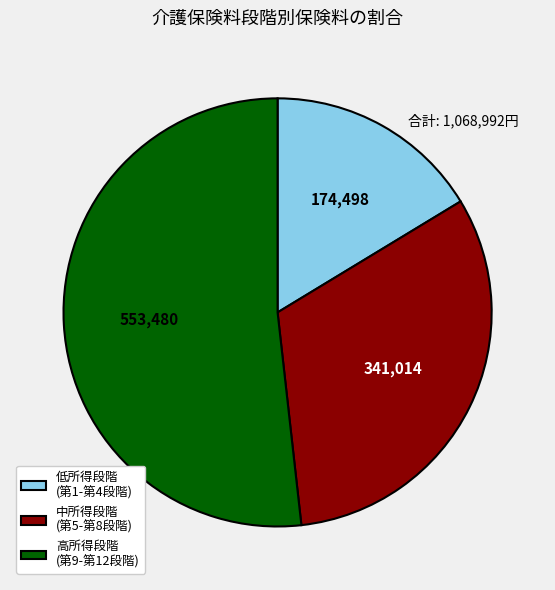

Rank the categories by value from highest to lowest.

高所得段階 (第9-第12段階), 中所得段階 (第5-第8段階), 低所得段階 (第1-第4段階)